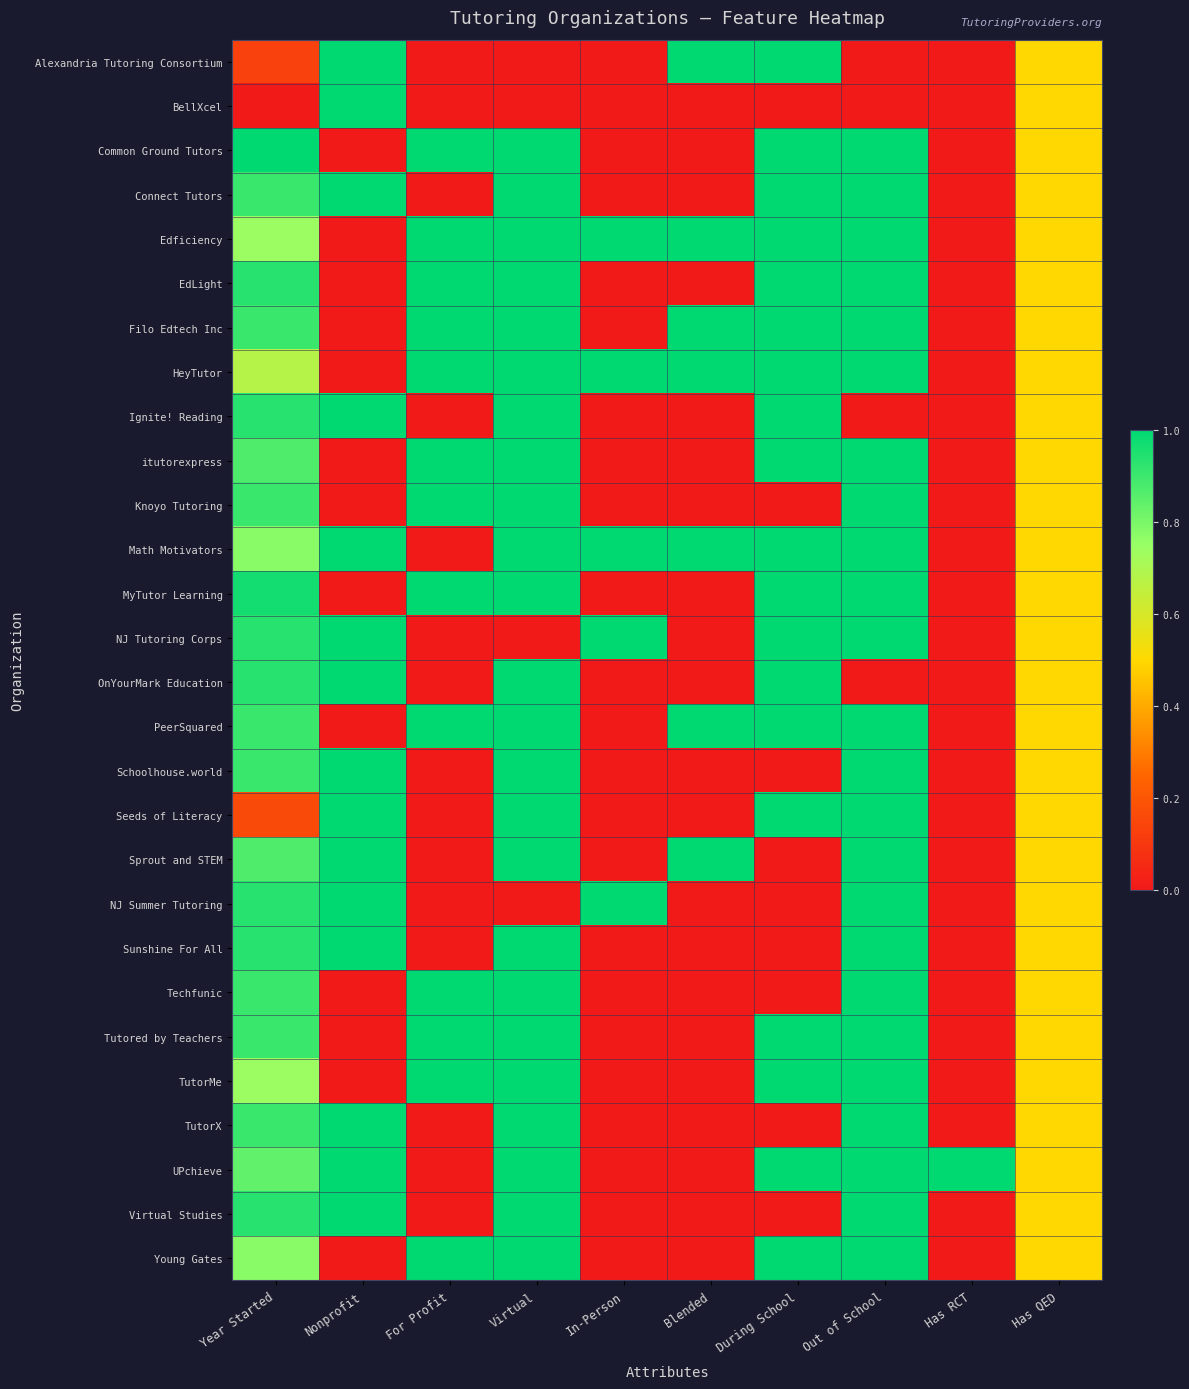

Reading left to right, extract all data points from this chart.

Alexandria Tutoring Consortium: Year Started=0.1	Nonprofit=1.0	For Profit=0.0	Virtual=0.0	In-Person=0.0	Blended=1.0	During School=1.0	Out of School=0.0	Has RCT=0.0	Has QED=0.5
BellXcel: Year Started=0.0	Nonprofit=1.0	For Profit=0.0	Virtual=0.0	In-Person=0.0	Blended=0.0	During School=0.0	Out of School=0.0	Has RCT=0.0	Has QED=0.5
Common Ground Tutors: Year Started=1.0	Nonprofit=0.0	For Profit=1.0	Virtual=1.0	In-Person=0.0	Blended=0.0	During School=1.0	Out of School=1.0	Has RCT=0.0	Has QED=0.5
Connect Tutors: Year Started=0.9	Nonprofit=1.0	For Profit=0.0	Virtual=1.0	In-Person=0.0	Blended=0.0	During School=1.0	Out of School=1.0	Has RCT=0.0	Has QED=0.5
Edficiency: Year Started=0.7	Nonprofit=0.0	For Profit=1.0	Virtual=1.0	In-Person=1.0	Blended=1.0	During School=1.0	Out of School=1.0	Has RCT=0.0	Has QED=0.5
EdLight: Year Started=0.9	Nonprofit=0.0	For Profit=1.0	Virtual=1.0	In-Person=0.0	Blended=0.0	During School=1.0	Out of School=1.0	Has RCT=0.0	Has QED=0.5
Filo Edtech Inc: Year Started=0.9	Nonprofit=0.0	For Profit=1.0	Virtual=1.0	In-Person=0.0	Blended=1.0	During School=1.0	Out of School=1.0	Has RCT=0.0	Has QED=0.5
HeyTutor: Year Started=0.7	Nonprofit=0.0	For Profit=1.0	Virtual=1.0	In-Person=1.0	Blended=1.0	During School=1.0	Out of School=1.0	Has RCT=0.0	Has QED=0.5
Ignite! Reading: Year Started=0.9	Nonprofit=1.0	For Profit=0.0	Virtual=1.0	In-Person=0.0	Blended=0.0	During School=1.0	Out of School=0.0	Has RCT=0.0	Has QED=0.5
itutorexpress: Year Started=0.9	Nonprofit=0.0	For Profit=1.0	Virtual=1.0	In-Person=0.0	Blended=0.0	During School=1.0	Out of School=1.0	Has RCT=0.0	Has QED=0.5
Knoyo Tutoring: Year Started=0.9	Nonprofit=0.0	For Profit=1.0	Virtual=1.0	In-Person=0.0	Blended=0.0	During School=0.0	Out of School=1.0	Has RCT=0.0	Has QED=0.5
Math Motivators: Year Started=0.8	Nonprofit=1.0	For Profit=0.0	Virtual=1.0	In-Person=1.0	Blended=1.0	During School=1.0	Out of School=1.0	Has RCT=0.0	Has QED=0.5
MyTutor Learning: Year Started=1.0	Nonprofit=0.0	For Profit=1.0	Virtual=1.0	In-Person=0.0	Blended=0.0	During School=1.0	Out of School=1.0	Has RCT=0.0	Has QED=0.5
NJ Tutoring Corps: Year Started=0.9	Nonprofit=1.0	For Profit=0.0	Virtual=0.0	In-Person=1.0	Blended=0.0	During School=1.0	Out of School=1.0	Has RCT=0.0	Has QED=0.5
OnYourMark Education: Year Started=0.9	Nonprofit=1.0	For Profit=0.0	Virtual=1.0	In-Person=0.0	Blended=0.0	During School=1.0	Out of School=0.0	Has RCT=0.0	Has QED=0.5
PeerSquared: Year Started=0.9	Nonprofit=0.0	For Profit=1.0	Virtual=1.0	In-Person=0.0	Blended=1.0	During School=1.0	Out of School=1.0	Has RCT=0.0	Has QED=0.5
Schoolhouse.world: Year Started=0.9	Nonprofit=1.0	For Profit=0.0	Virtual=1.0	In-Person=0.0	Blended=0.0	During School=0.0	Out of School=1.0	Has RCT=0.0	Has QED=0.5
Seeds of Literacy: Year Started=0.2	Nonprofit=1.0	For Profit=0.0	Virtual=1.0	In-Person=0.0	Blended=0.0	During School=1.0	Out of School=1.0	Has RCT=0.0	Has QED=0.5
Sprout and STEM: Year Started=0.9	Nonprofit=1.0	For Profit=0.0	Virtual=1.0	In-Person=0.0	Blended=1.0	During School=0.0	Out of School=1.0	Has RCT=0.0	Has QED=0.5
NJ Summer Tutoring: Year Started=0.9	Nonprofit=1.0	For Profit=0.0	Virtual=0.0	In-Person=1.0	Blended=0.0	During School=0.0	Out of School=1.0	Has RCT=0.0	Has QED=0.5
Sunshine For All: Year Started=0.9	Nonprofit=1.0	For Profit=0.0	Virtual=1.0	In-Person=0.0	Blended=0.0	During School=0.0	Out of School=1.0	Has RCT=0.0	Has QED=0.5
Techfunic: Year Started=0.9	Nonprofit=0.0	For Profit=1.0	Virtual=1.0	In-Person=0.0	Blended=0.0	During School=0.0	Out of School=1.0	Has RCT=0.0	Has QED=0.5
Tutored by Teachers: Year Started=0.9	Nonprofit=0.0	For Profit=1.0	Virtual=1.0	In-Person=0.0	Blended=0.0	During School=1.0	Out of School=1.0	Has RCT=0.0	Has QED=0.5
TutorMe: Year Started=0.7	Nonprofit=0.0	For Profit=1.0	Virtual=1.0	In-Person=0.0	Blended=0.0	During School=1.0	Out of School=1.0	Has RCT=0.0	Has QED=0.5
TutorX: Year Started=0.9	Nonprofit=1.0	For Profit=0.0	Virtual=1.0	In-Person=0.0	Blended=0.0	During School=0.0	Out of School=1.0	Has RCT=0.0	Has QED=0.5
UPchieve: Year Started=0.8	Nonprofit=1.0	For Profit=0.0	Virtual=1.0	In-Person=0.0	Blended=0.0	During School=1.0	Out of School=1.0	Has RCT=1.0	Has QED=0.5
Virtual Studies: Year Started=0.9	Nonprofit=1.0	For Profit=0.0	Virtual=1.0	In-Person=0.0	Blended=0.0	During School=0.0	Out of School=1.0	Has RCT=0.0	Has QED=0.5
Young Gates: Year Started=0.8	Nonprofit=0.0	For Profit=1.0	Virtual=1.0	In-Person=0.0	Blended=0.0	During School=1.0	Out of School=1.0	Has RCT=0.0	Has QED=0.5